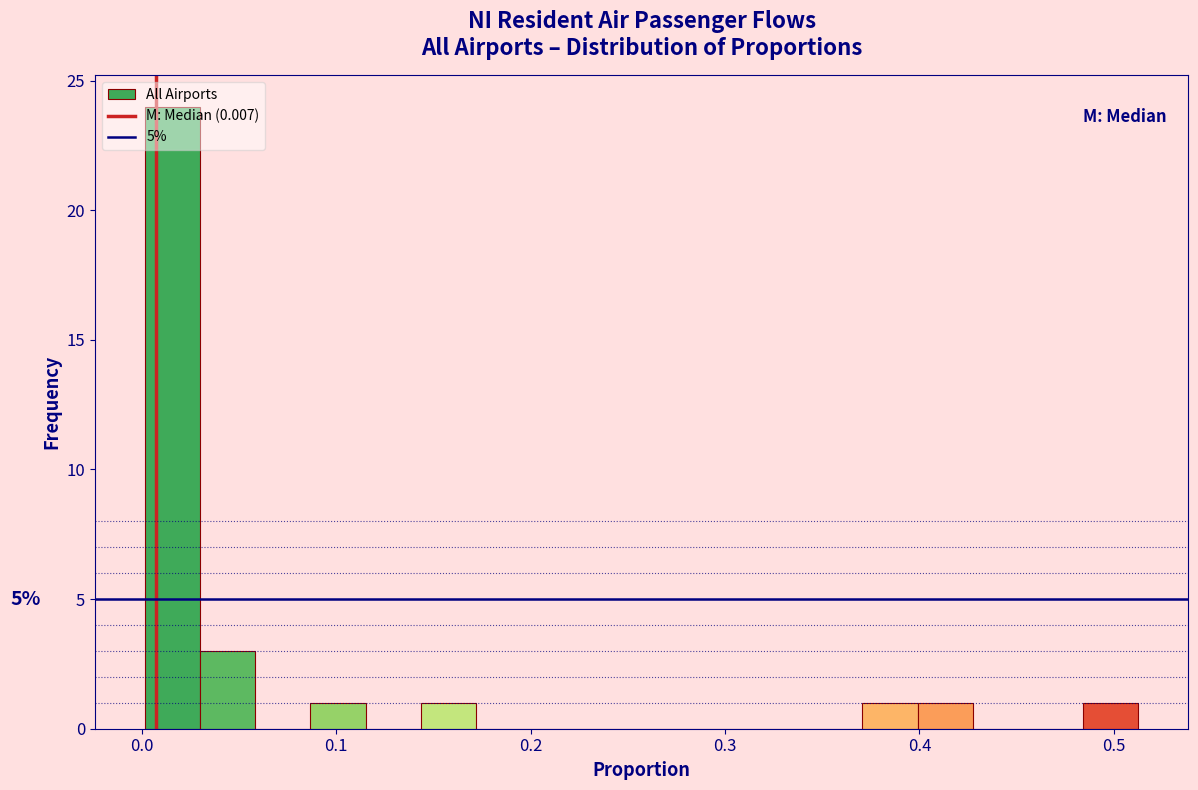

Around what value on the x-axis is the tallest bar? Give the approximate position of its centre, as read against the axis.

0.02